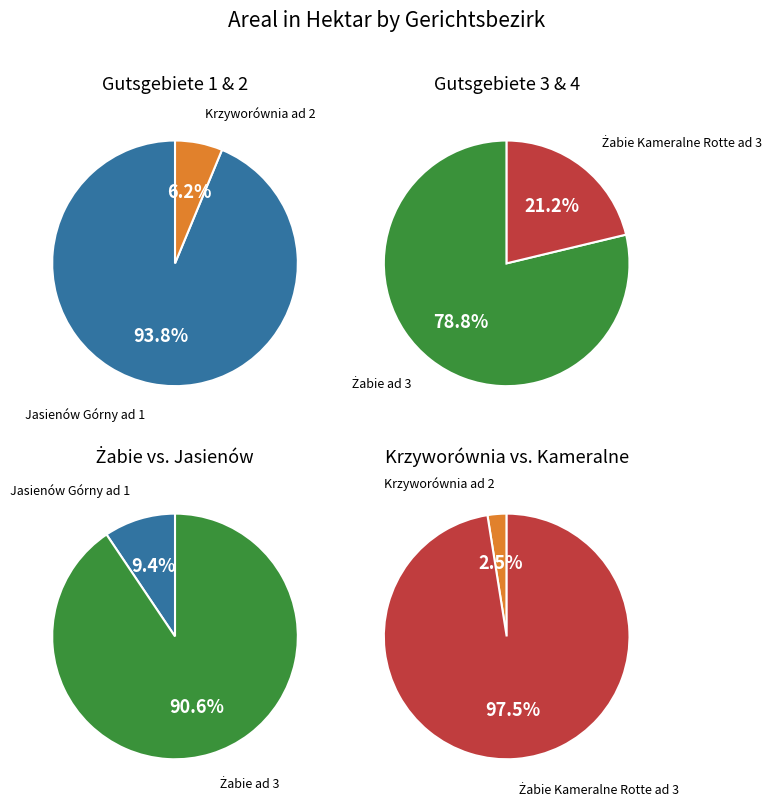

What is the ratio of the value at Żabie Kameralne Rotte ad 3 to the value at Krzyworównia ad 2?

38.9